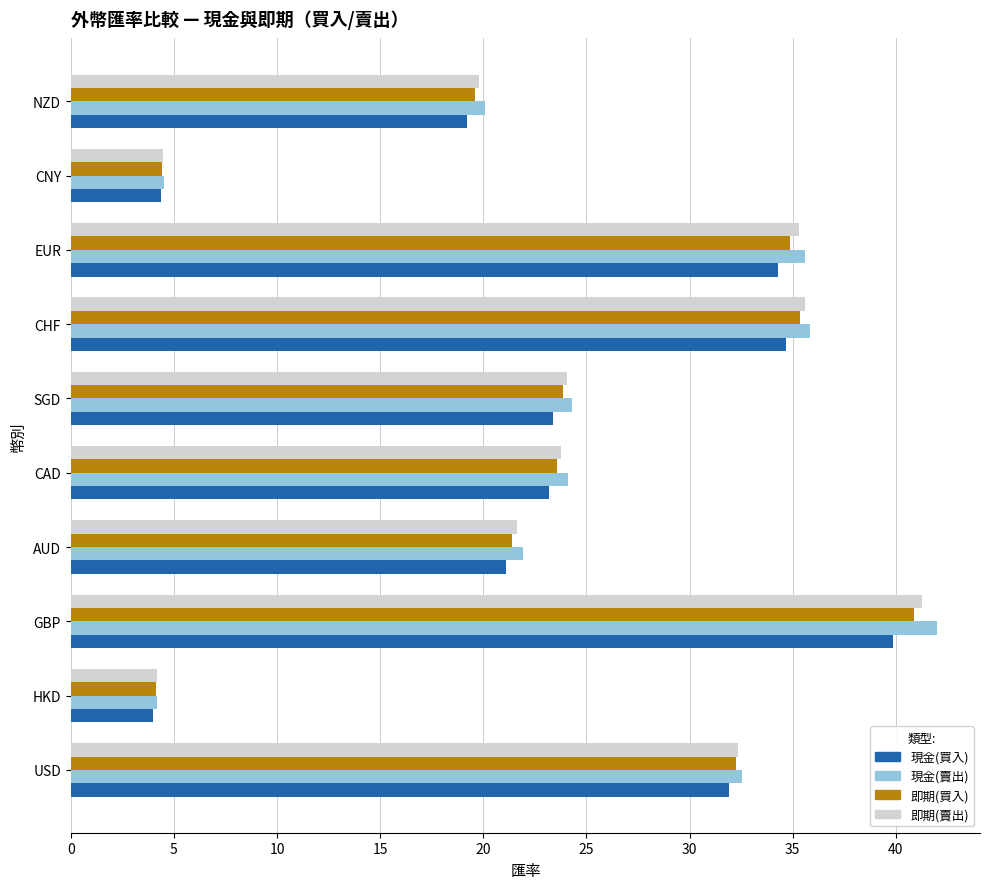

Which series changed the most between AUD and CHF?

即期(賣出)